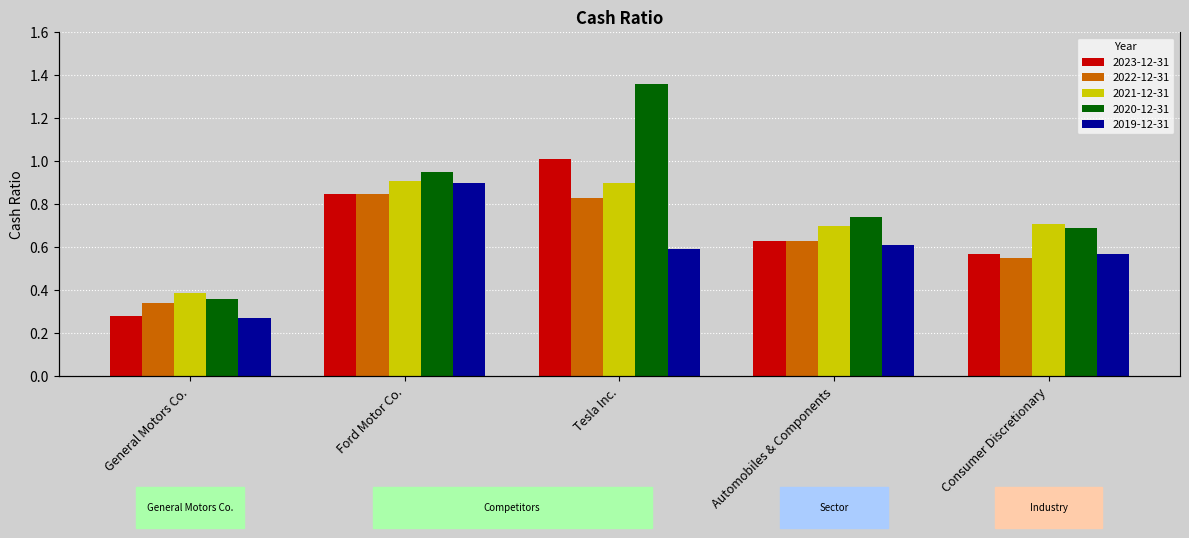

Reading right to left, list all the values displayed in this chart.

2023-12-31: 0.6	0.6	1.0	0.8	0.3
2022-12-31: 0.6	0.6	0.8	0.8	0.3
2021-12-31: 0.7	0.7	0.9	0.9	0.4
2020-12-31: 0.7	0.7	1.4	0.9	0.4
2019-12-31: 0.6	0.6	0.6	0.9	0.3